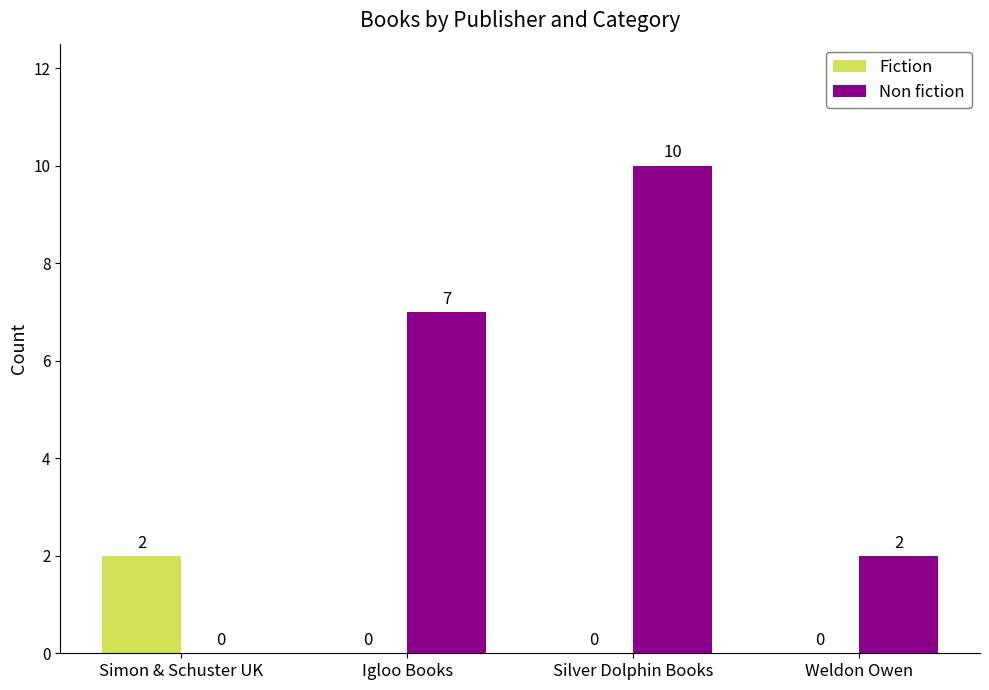

Which series has the largest range (max minus min)?

Non fiction